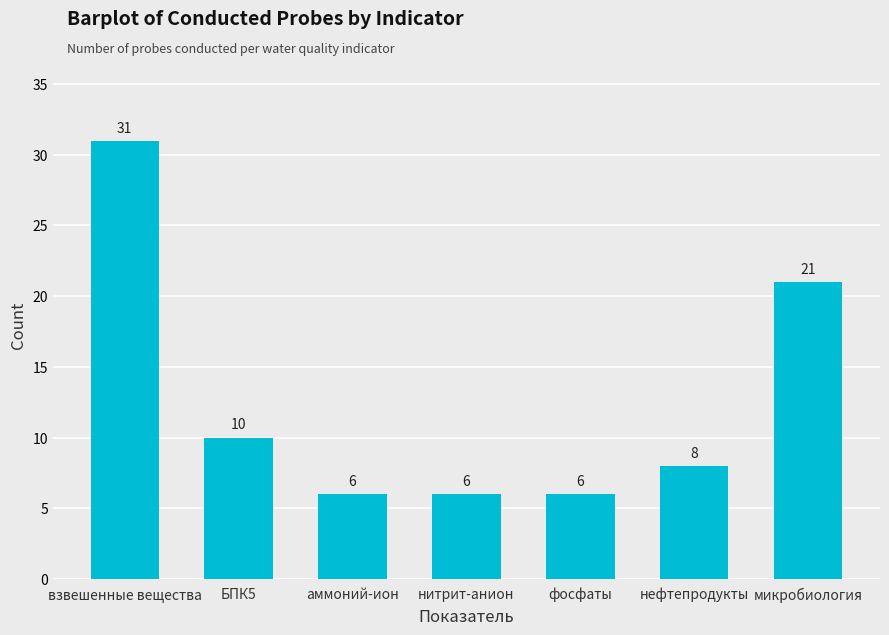

Does the chart contain stacked bars?

No